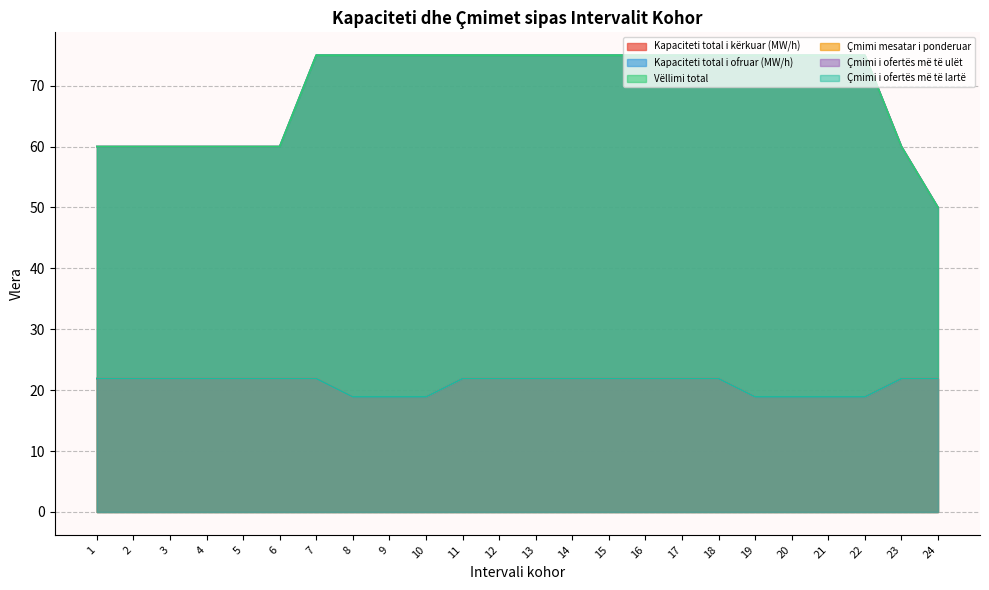

Rank the series by their maximum value, from lowest to highest.

Çmimi mesatar i ponderuar, Çmimi i ofertës më të ulët, Çmimi i ofertës më të lartë, Kapaciteti total i kërkuar (MW/h), Kapaciteti total i ofruar (MW/h), Vëllimi total